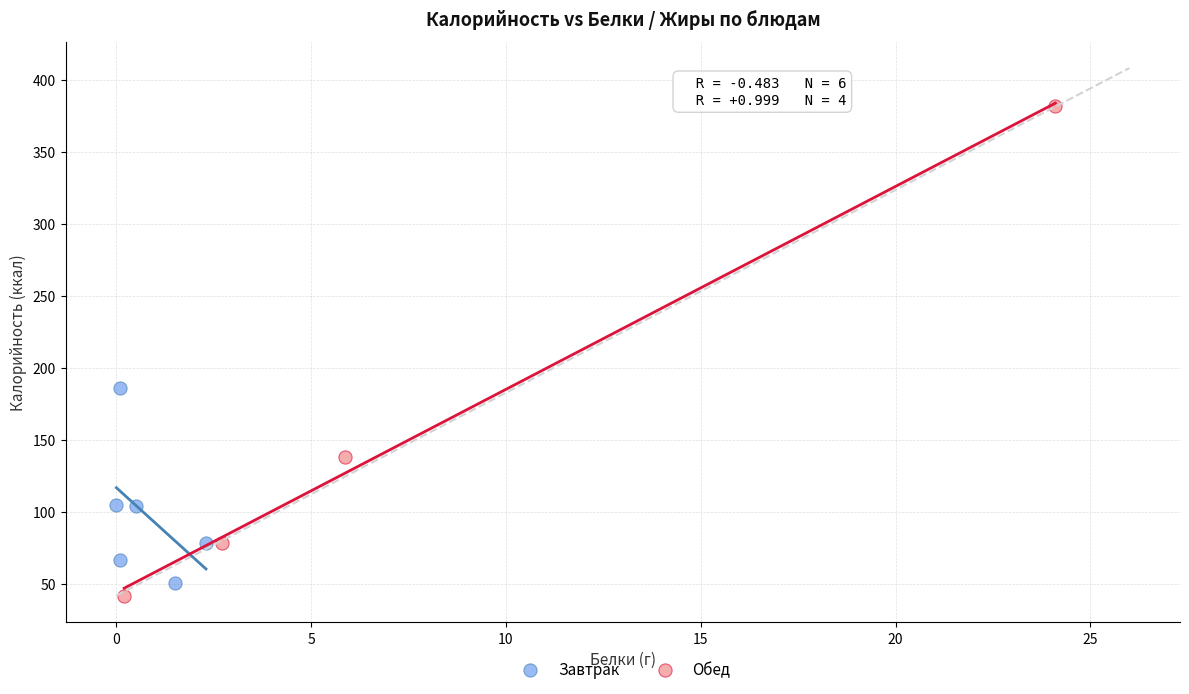

Which series reaches the maximum Y coordinate?

Обед